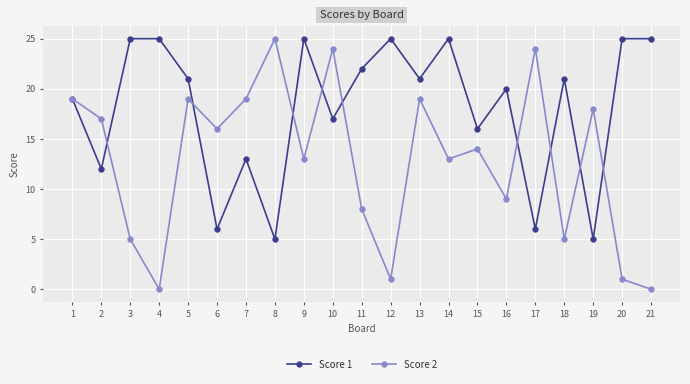

Is it true that Score 1 equals 25 at 20?

True